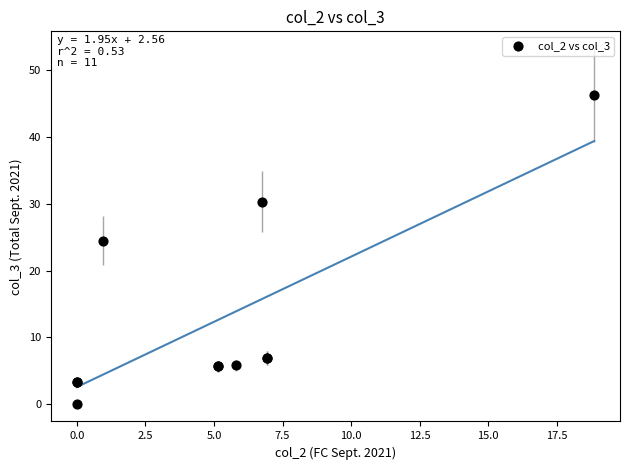

What Y value in the scatter plot is closest to 23?

24.5